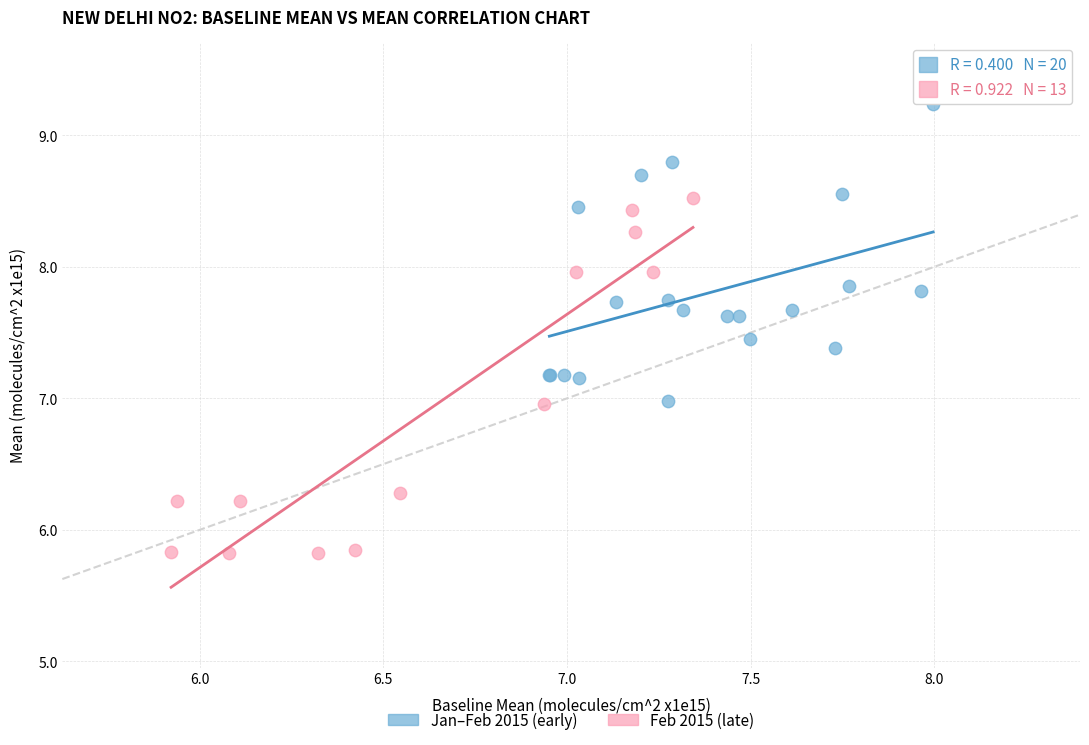

Which series has the widest spread of Y values?

Feb 2015 (late)